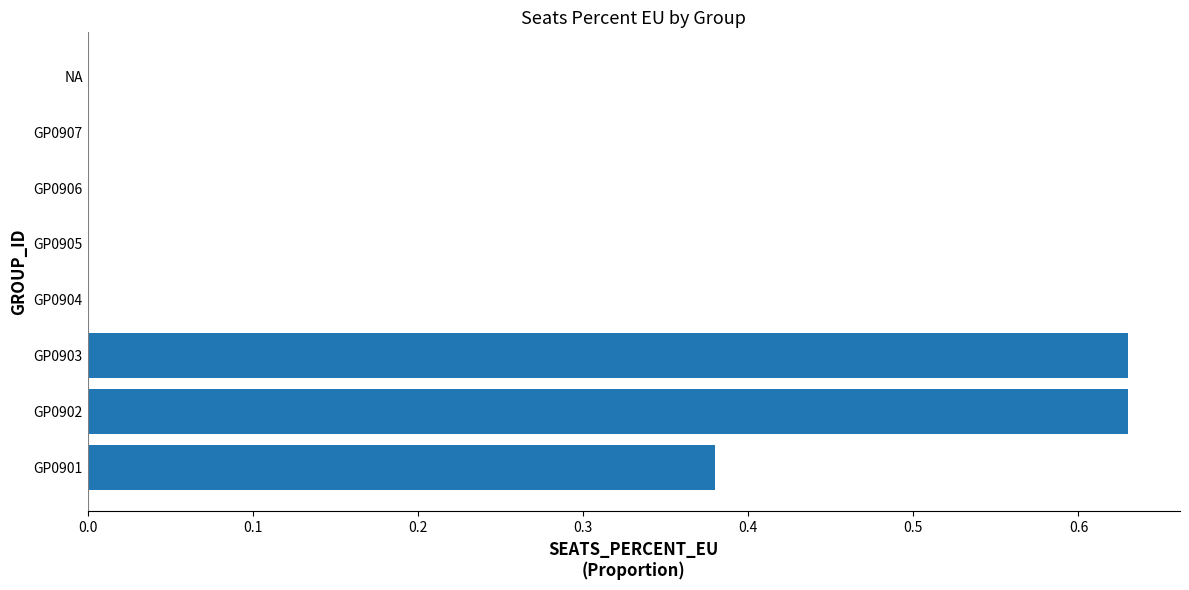

True or false: the data shows 0.3 at NA.

False